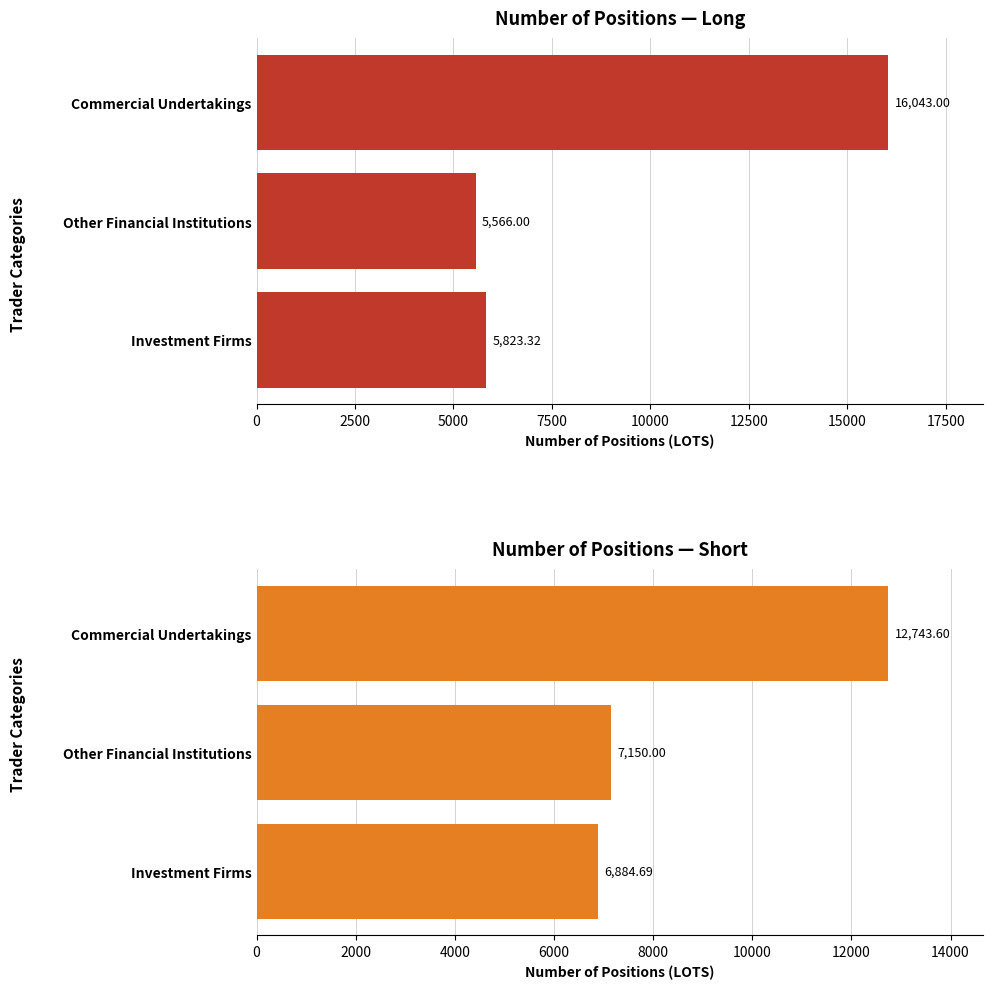

How many data points does each series have?

3